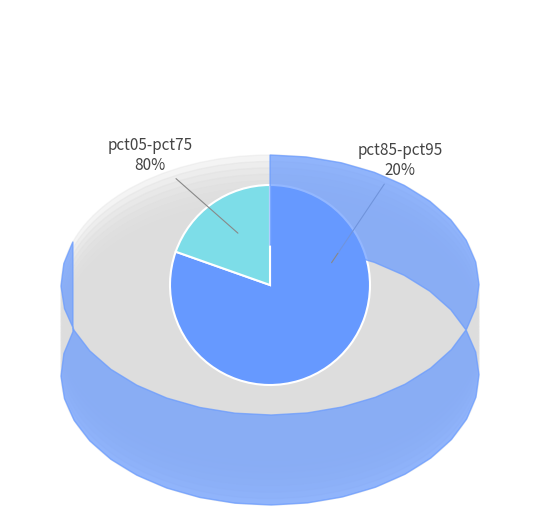

True or false: pct55 accounts for 1% of the total.

False